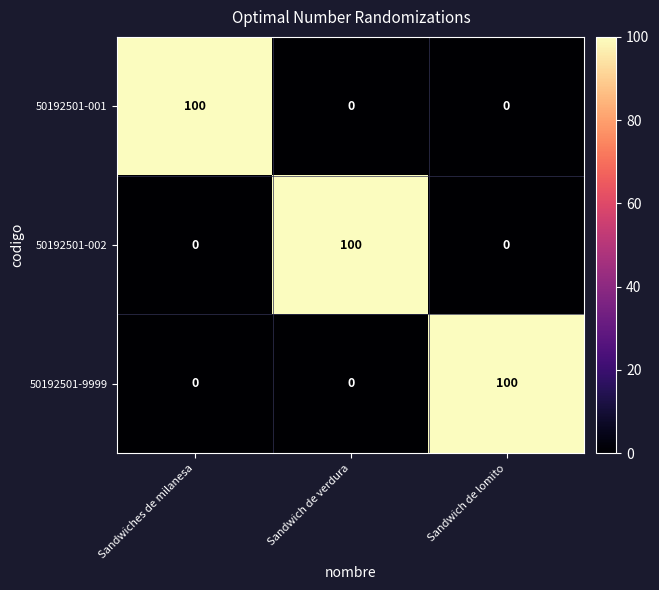

Reading right to left, extract all data points from this chart.

50192501-001: 0	0	100
50192501-002: 0	100	0
50192501-9999: 100	0	0